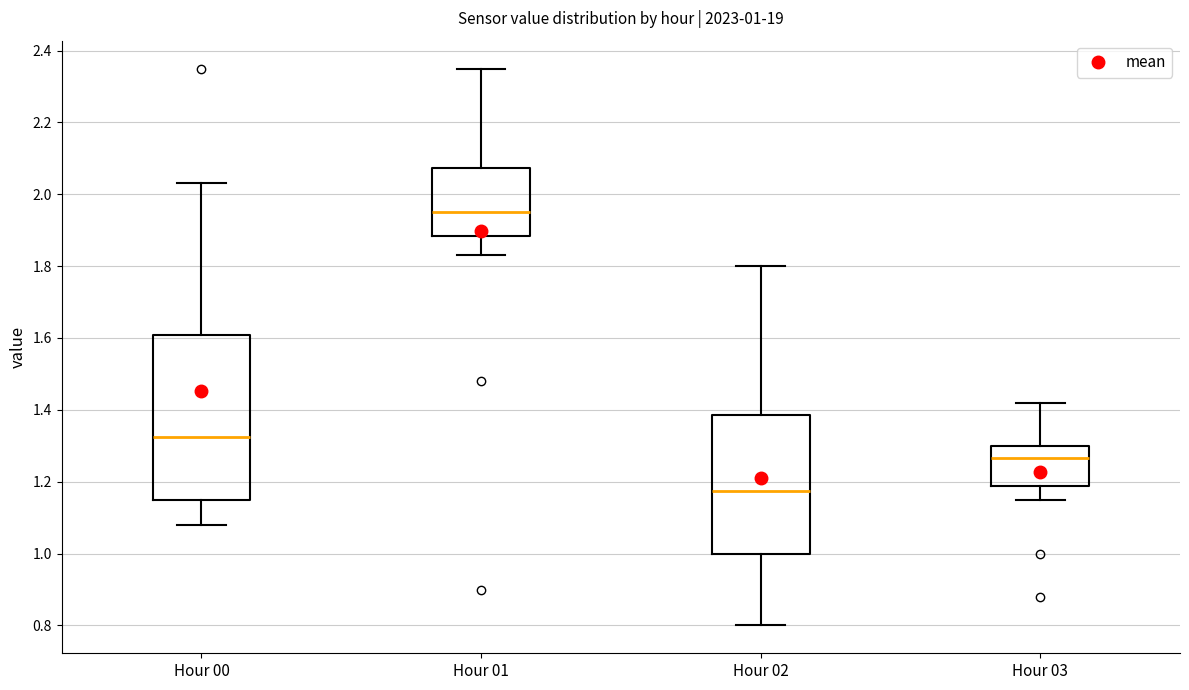

Comparing the boxes themselves (not the whiskers), which one is the tallest?

Hour 00